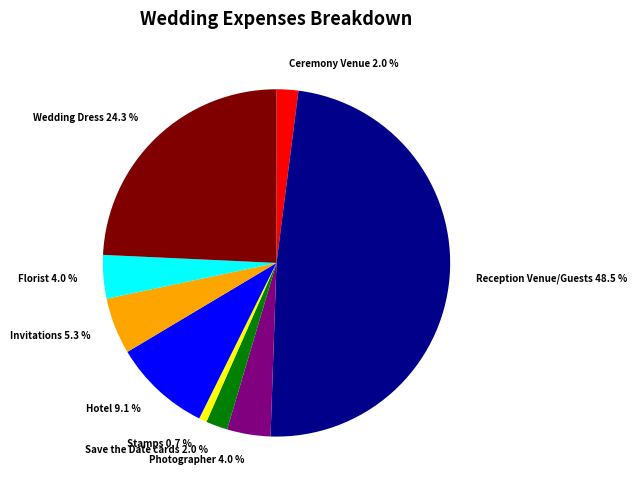

Between Photographer and Stamps, which is larger?

Photographer